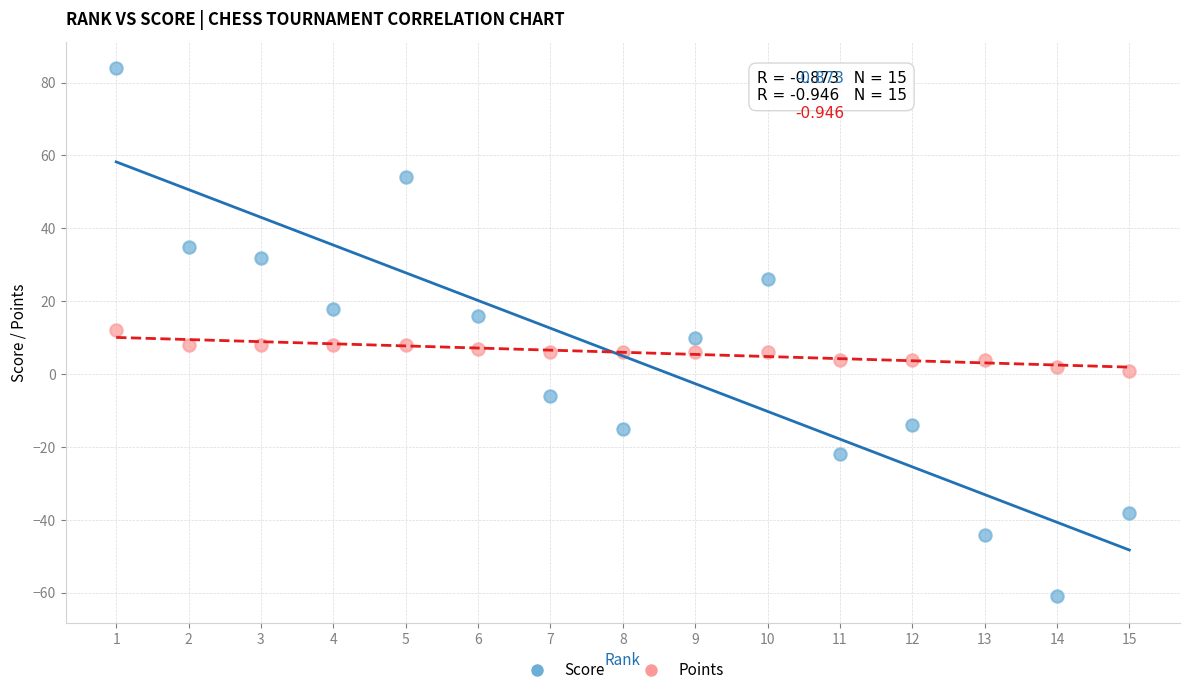

Across all data points, what is the range of Y values (max minus min)?

145